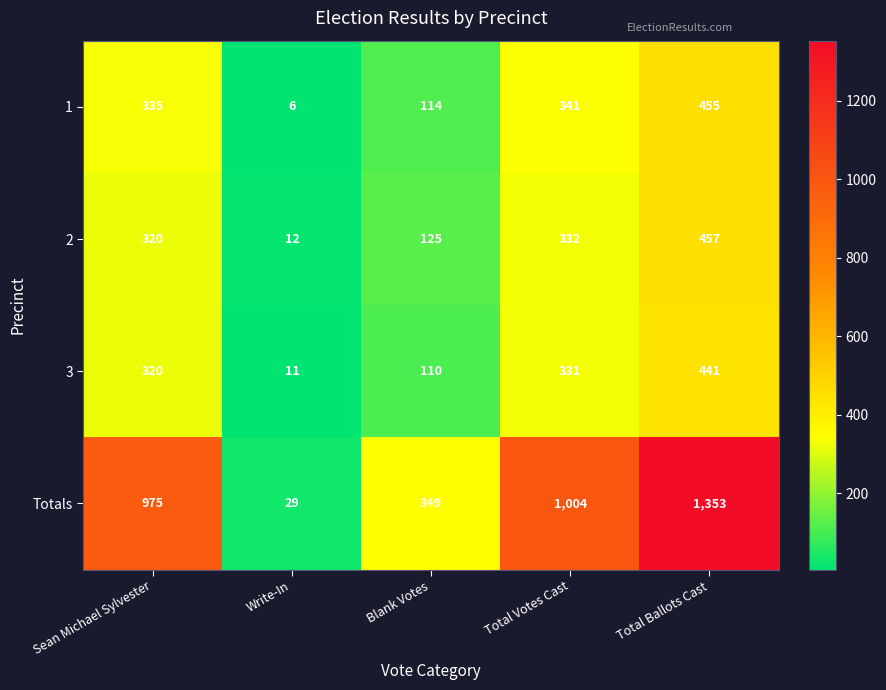

Which series changed the most between Total Votes Cast and Total Ballots Cast?

Totals